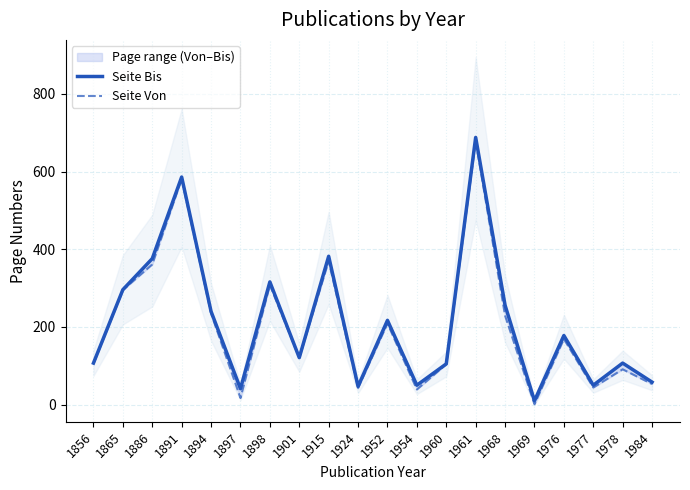

Read the Seite Von value at 1856.

106